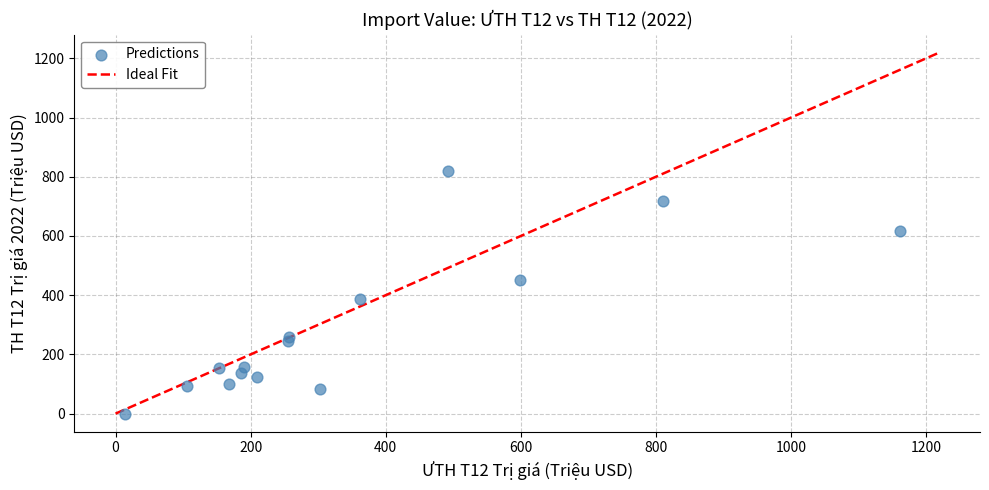

What Y value in the scatter plot is closest to 409?

386.1